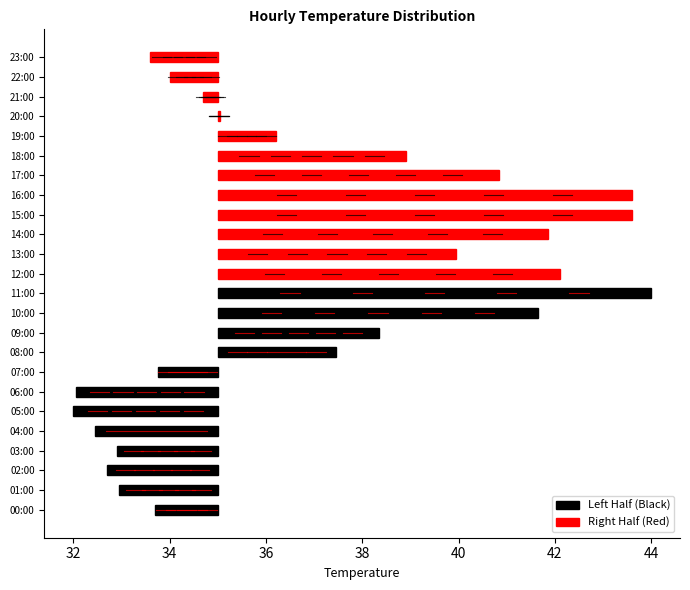

The Min Temp series shows 55.0 at 16:00. True or false?

False